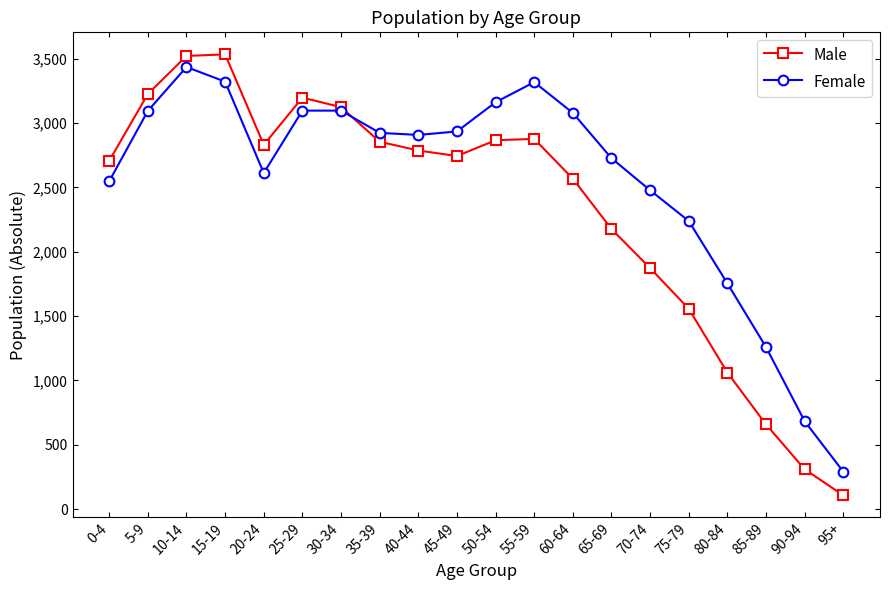

Does the chart display data point markers on the line(s)?

Yes